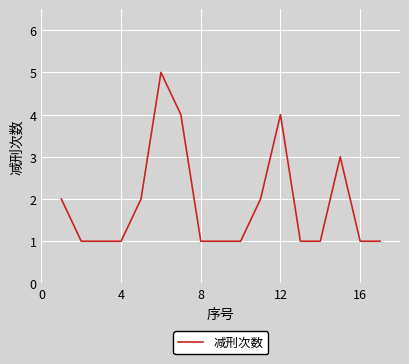

What is the greatest value displayed?

5